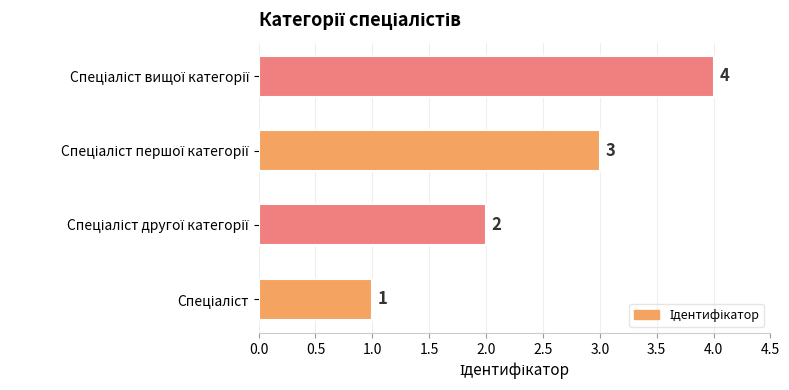

Does the chart contain stacked bars?

No